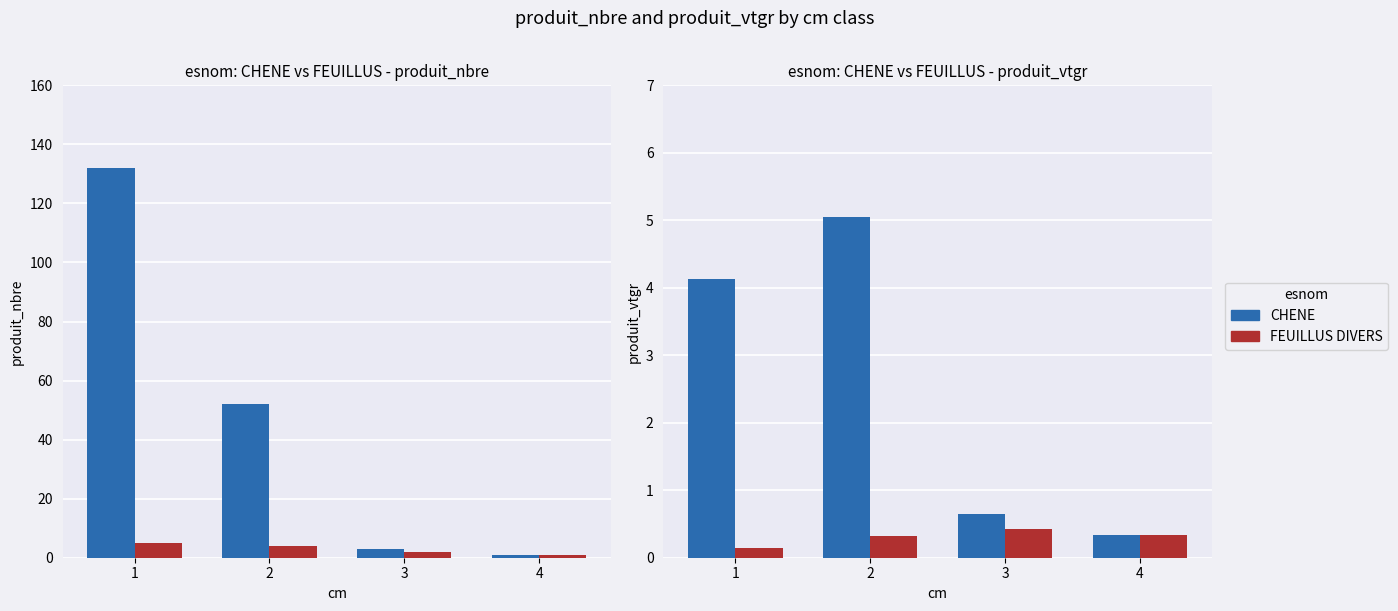

Is it true that FEUILLUS DIVERS equals 0.4 at 3?

True